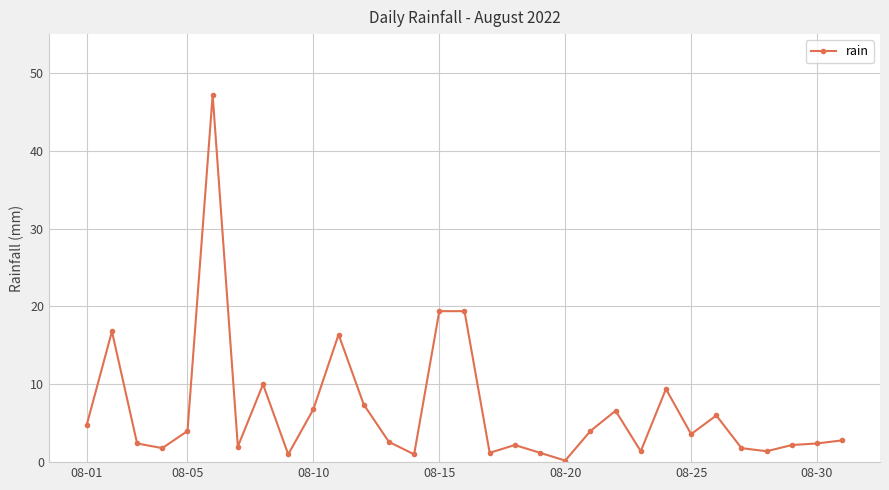

What is the average value?

6.8